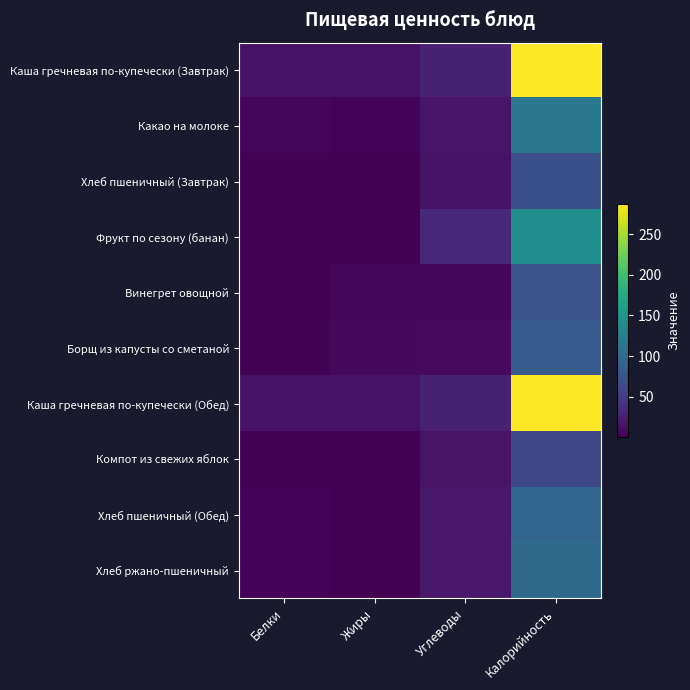

List the series in order of their peak value, lowest first.

Компот из свежих яблок, Хлеб пшеничный (Завтрак), Винегрет овощной, Борщ из капусты со сметаной, Хлеб пшеничный (Обед), Хлеб ржано-пшеничный, Какао на молоке, Фрукт по сезону (банан), Каша гречневая по-купечески (Завтрак), Каша гречневая по-купечески (Обед)